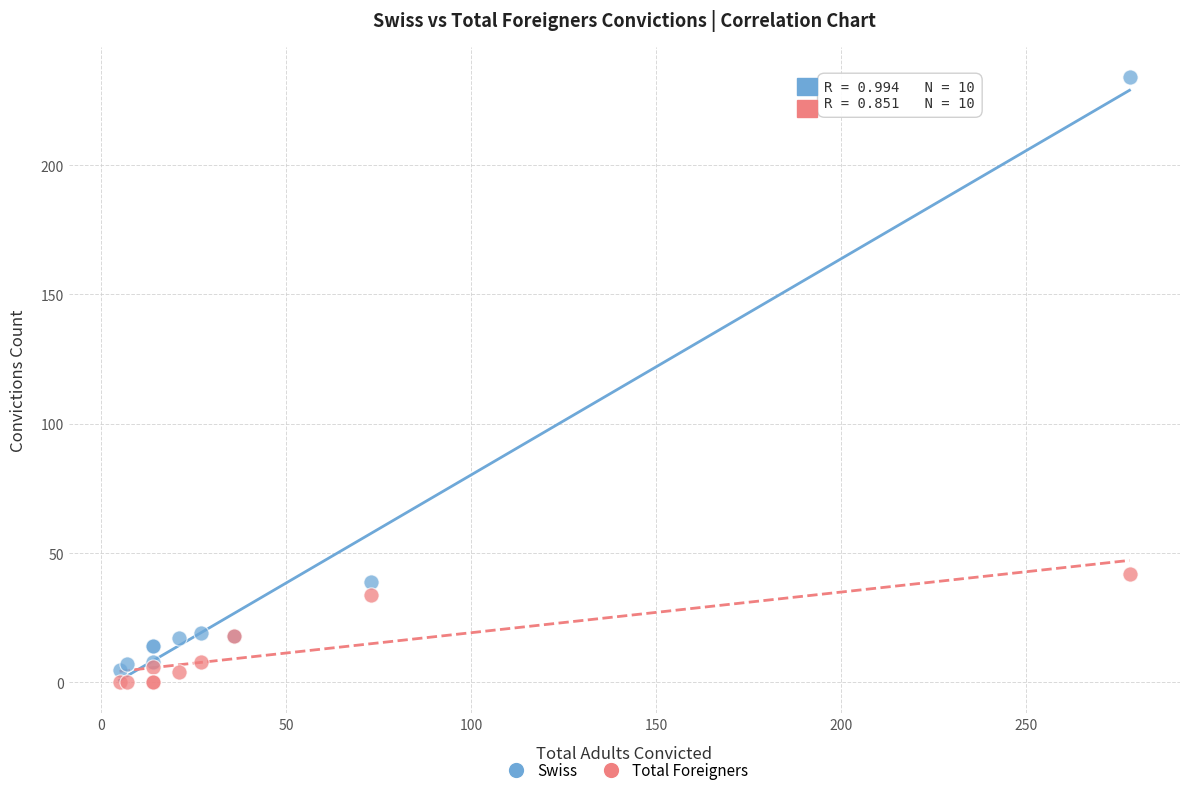

Which series reaches the minimum Y coordinate?

Total Foreigners